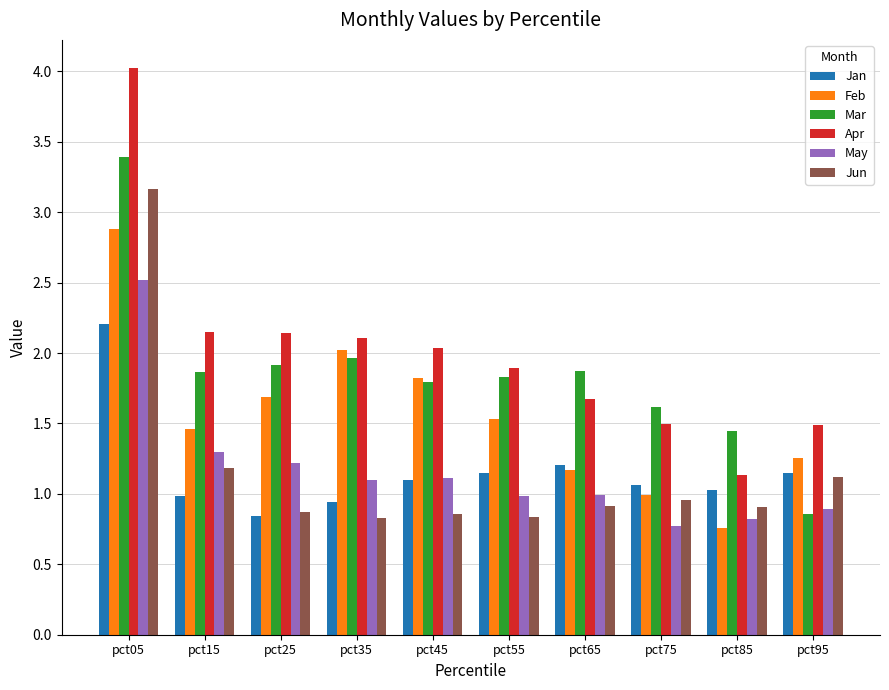

True or false: Jun has a value of 1.2 at pct15.

True